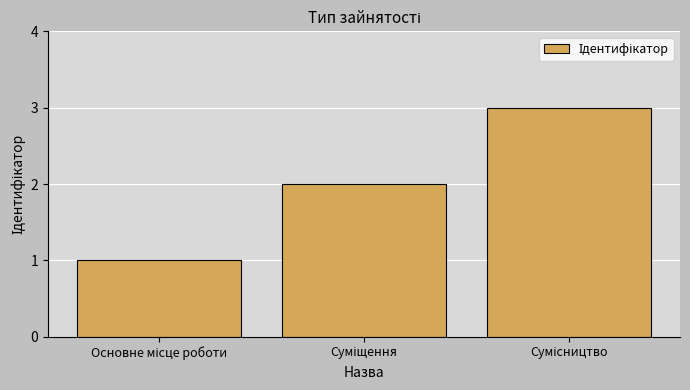

What is the sum of all values?

6